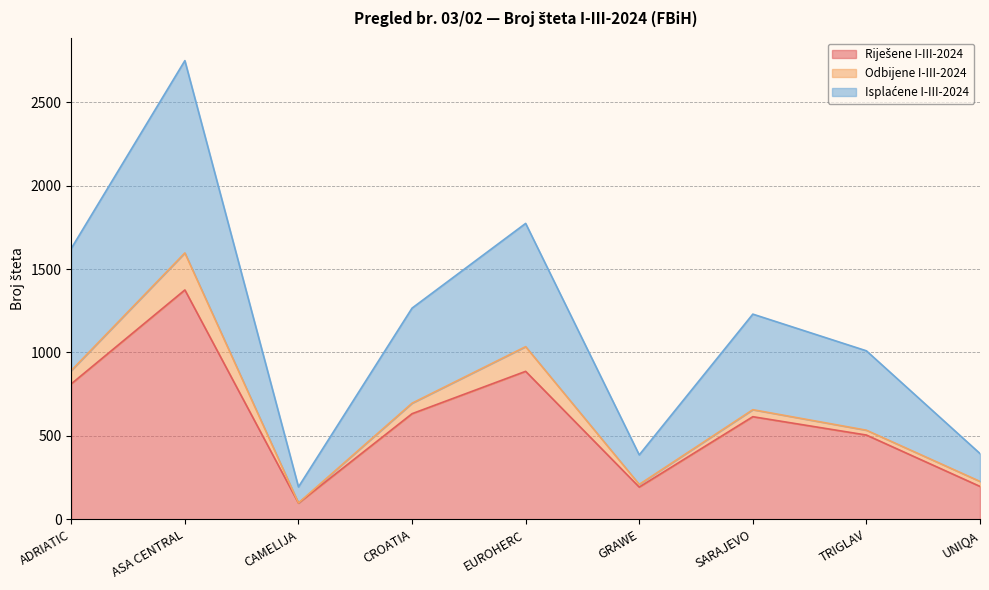

How many values in the Riješene I-III-2024 series are below 615?

4